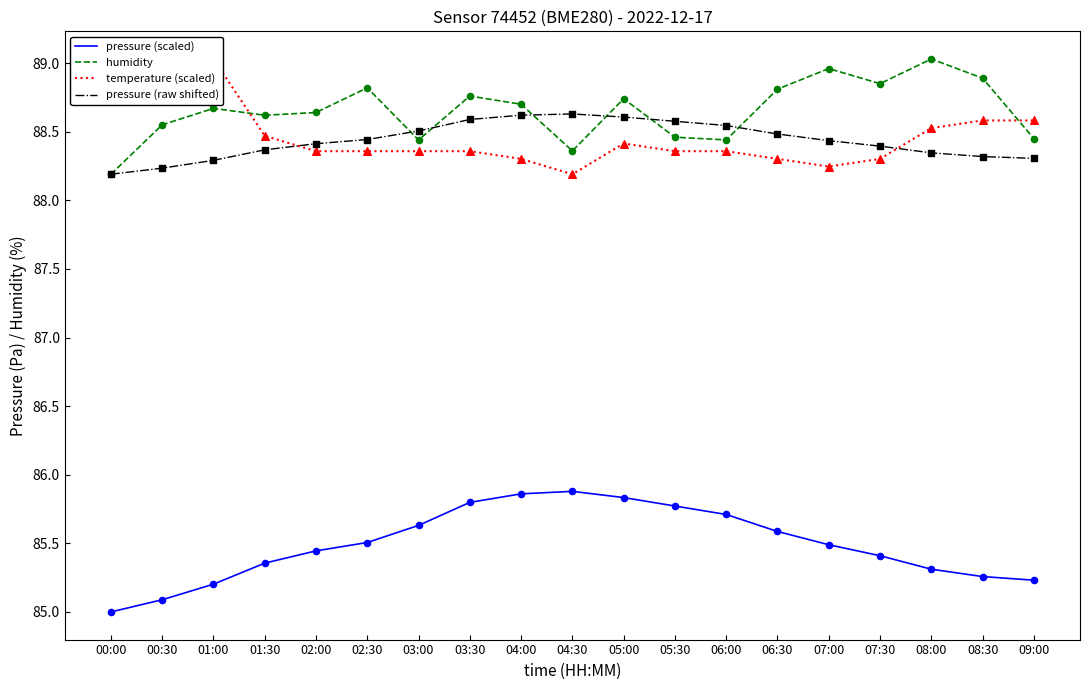

At how many categories does at least one series exceed 85?

19